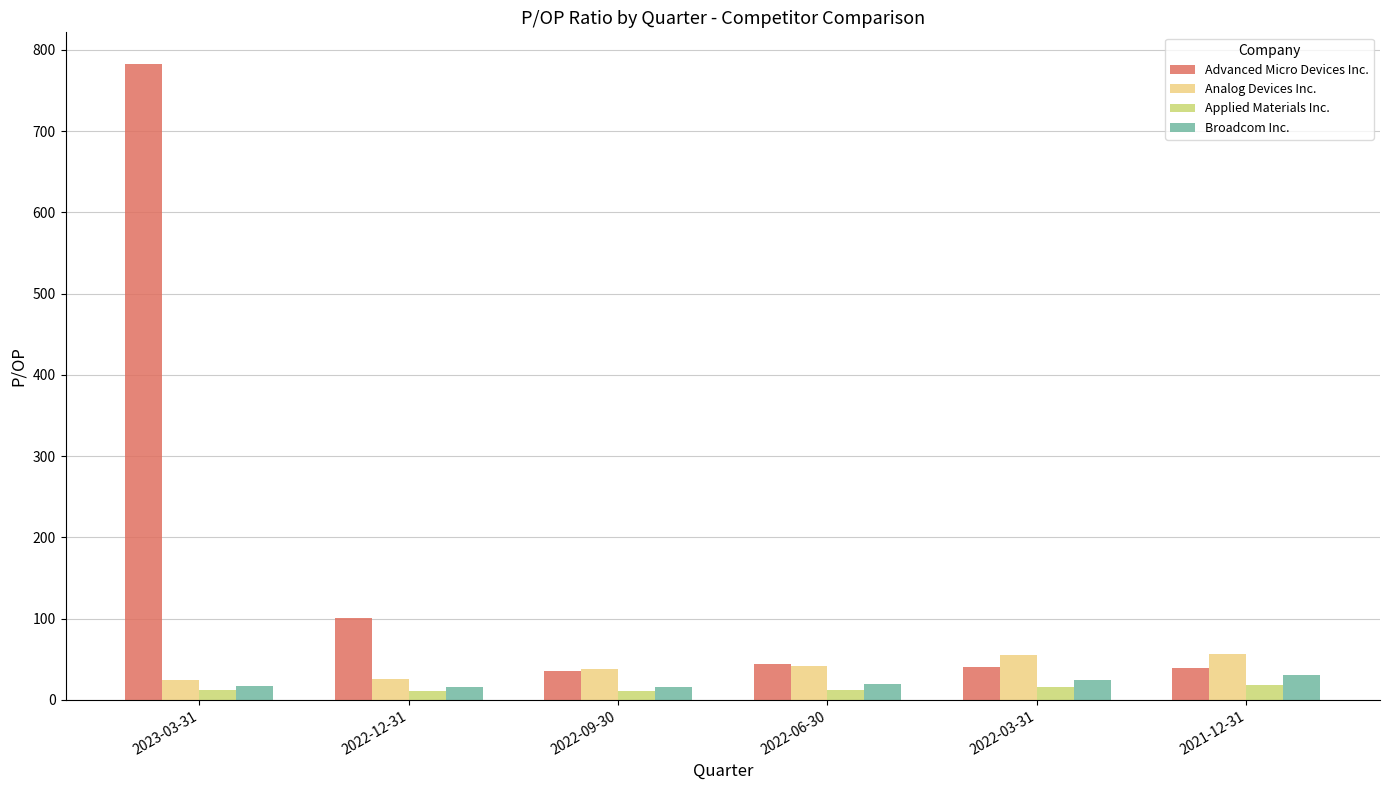

Which category has the highest value across all series?

2023-03-31